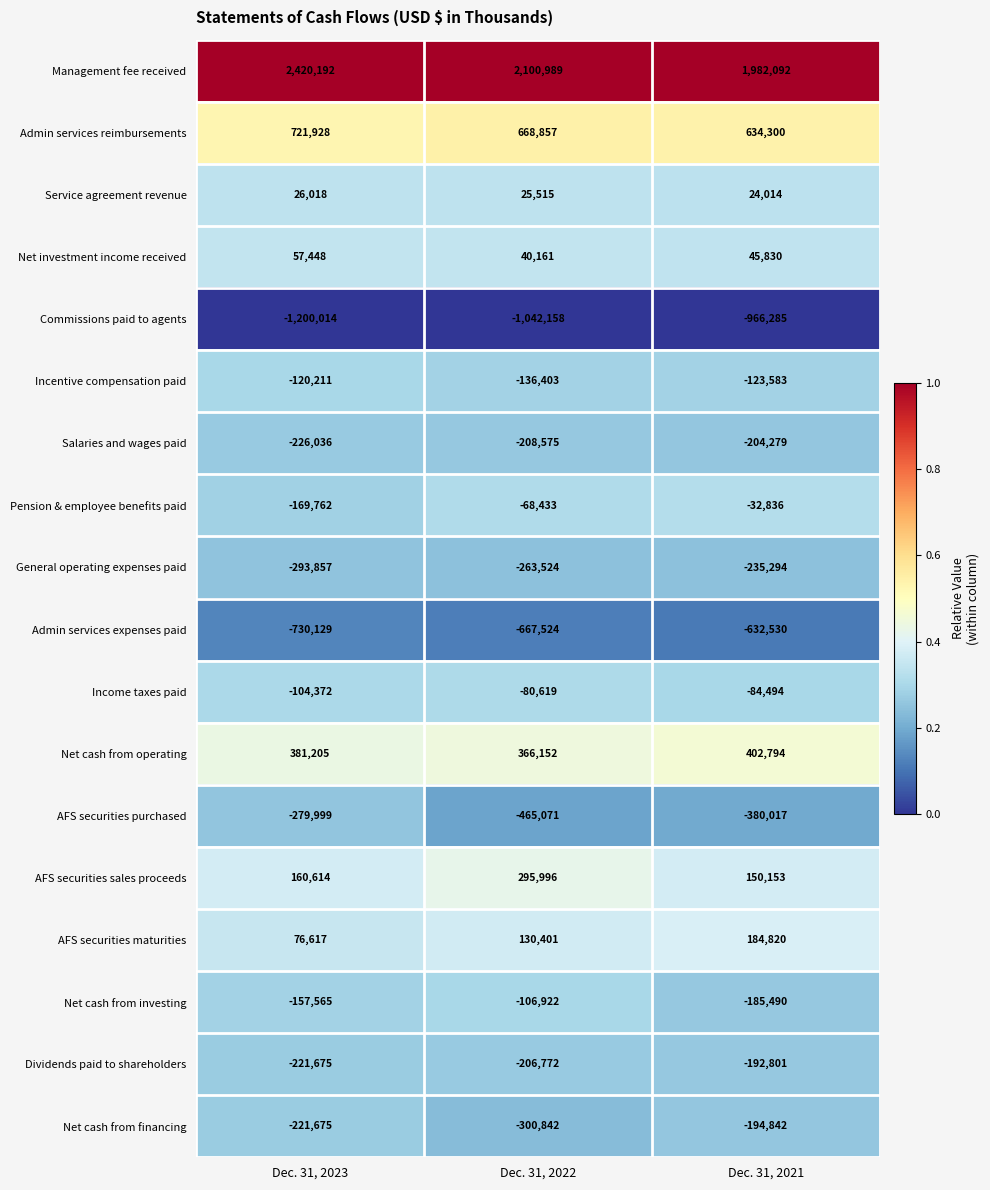

What is the spread (max minus min) of values at Dec. 31, 2023?

3620206